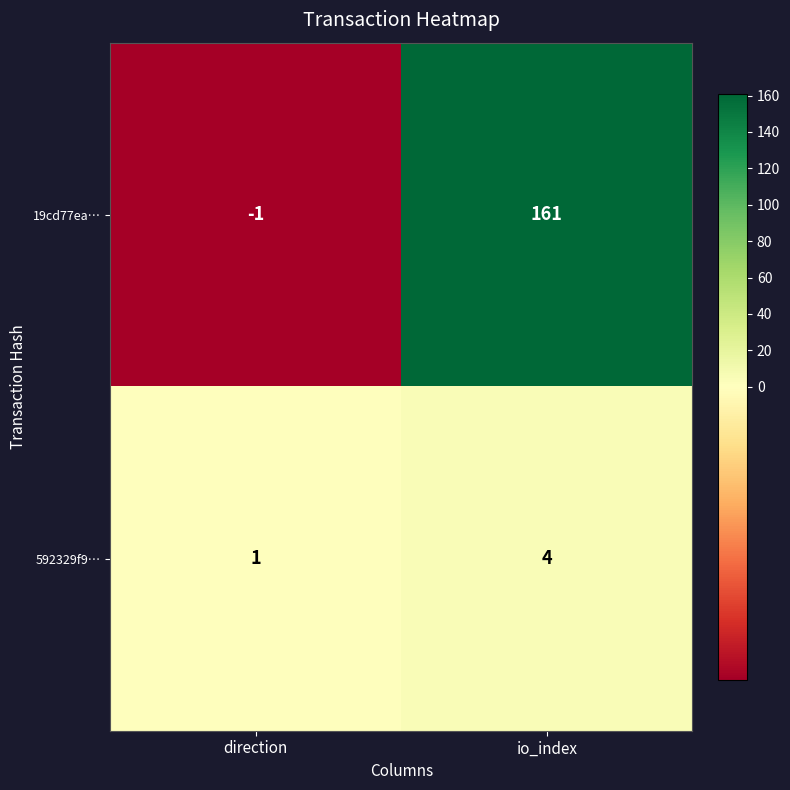

The 592329f9… series shows 2 at io_index. True or false?

False